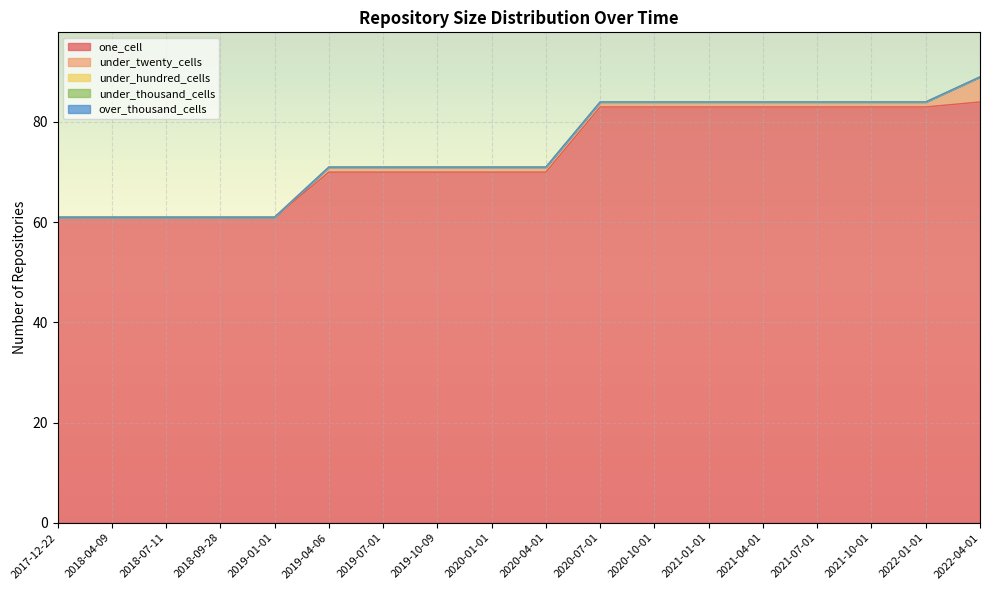

Is it true that under_twenty_cells equals 0 at 2018-09-28?

True